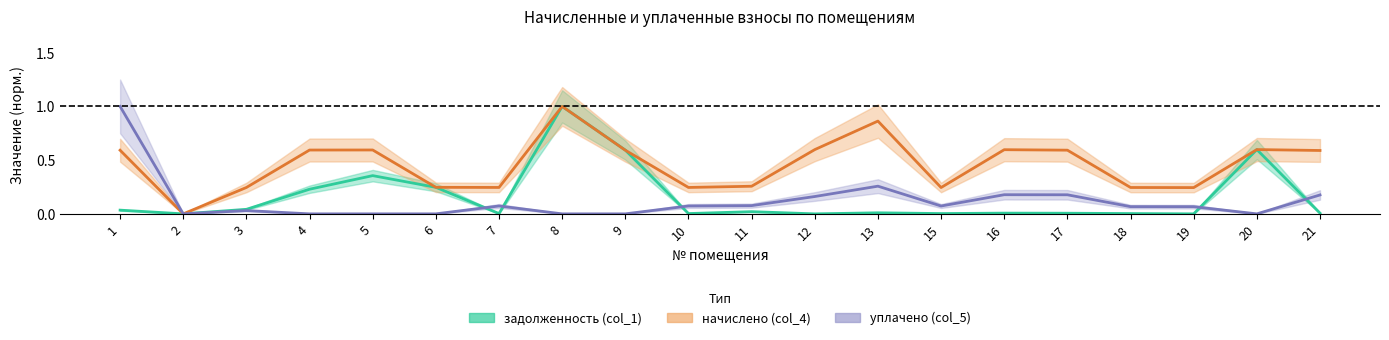

Is it true that уплачено (col_5) equals 0.2 at 21?

False